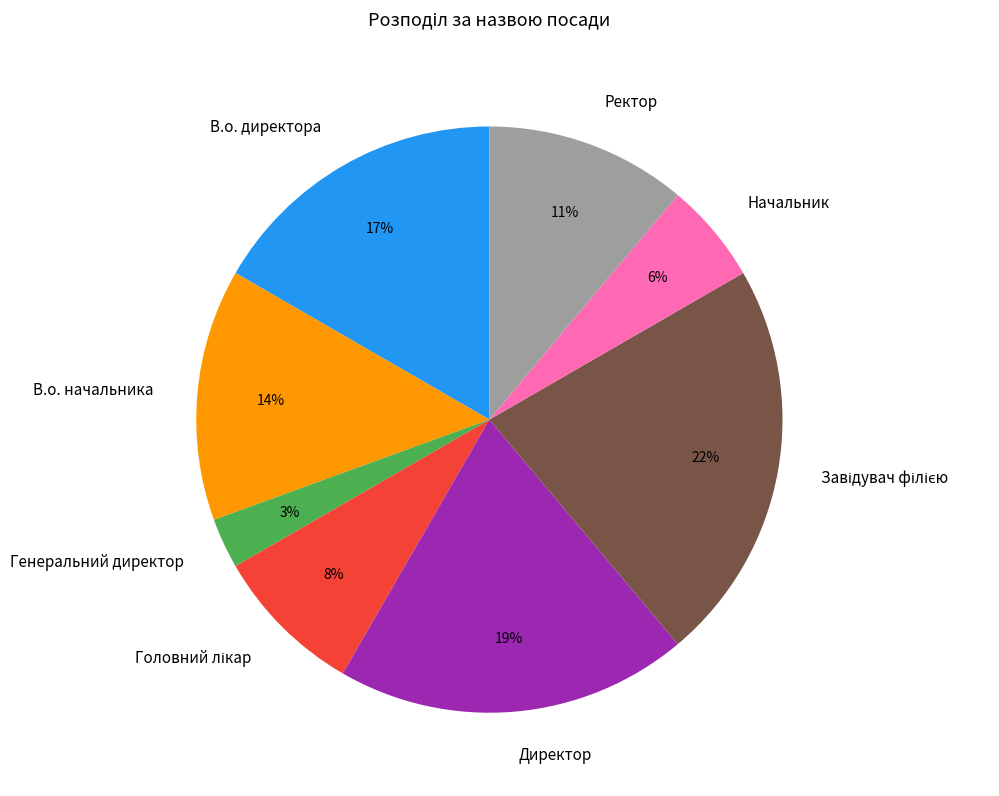

Which slice is the smallest?

Генеральний директор